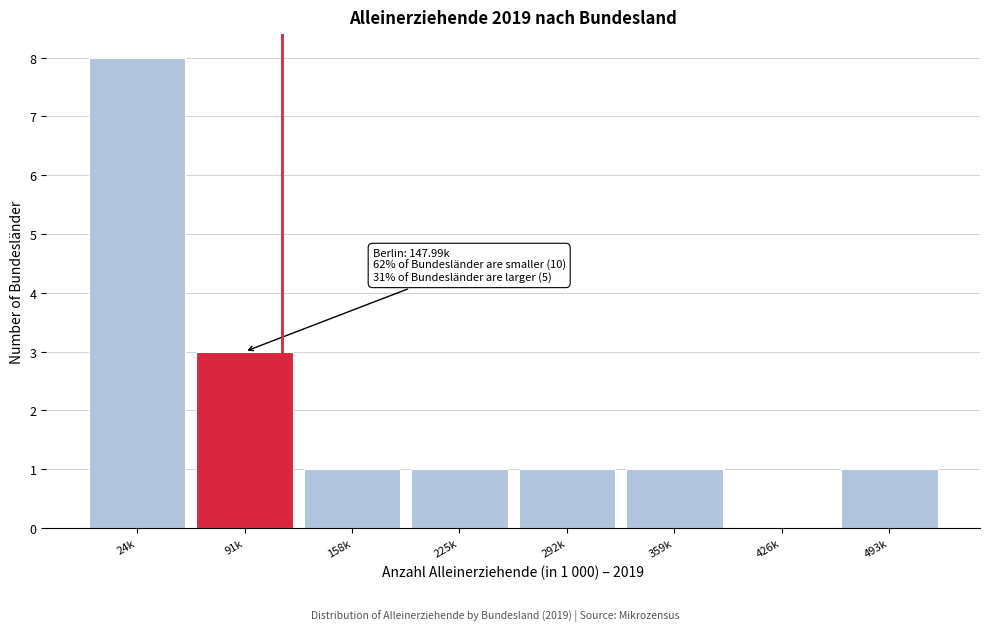

Reading left to right, what are all the values shown in this chart?

24k=8	91k=3	158k=1	225k=1	292k=1	359k=1	426k=0	493k=1